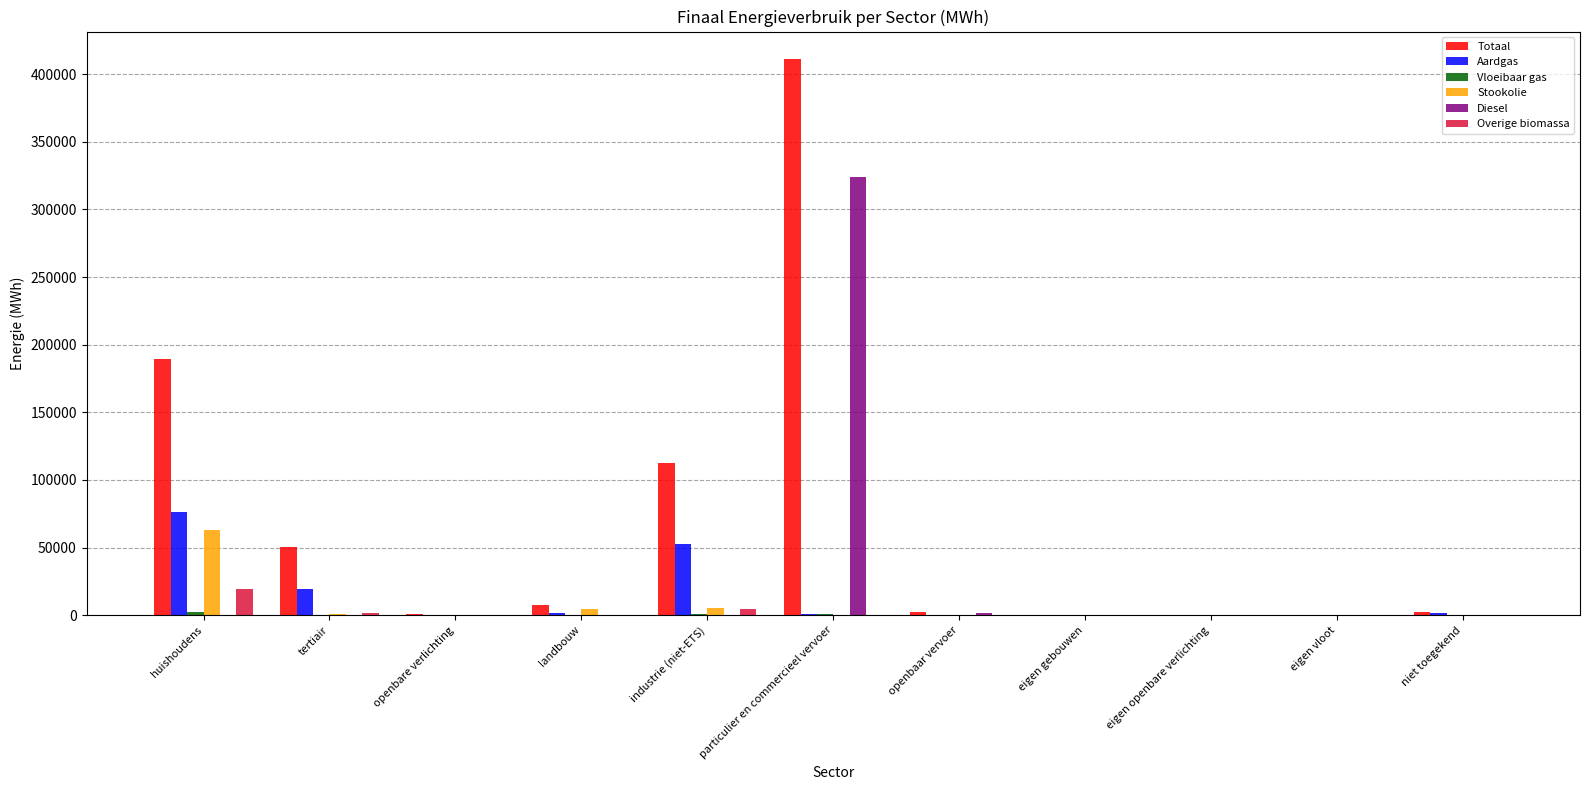

Between openbare verlichting and particulier en commercieel vervoer, which series saw the biggest shift?

Totaal